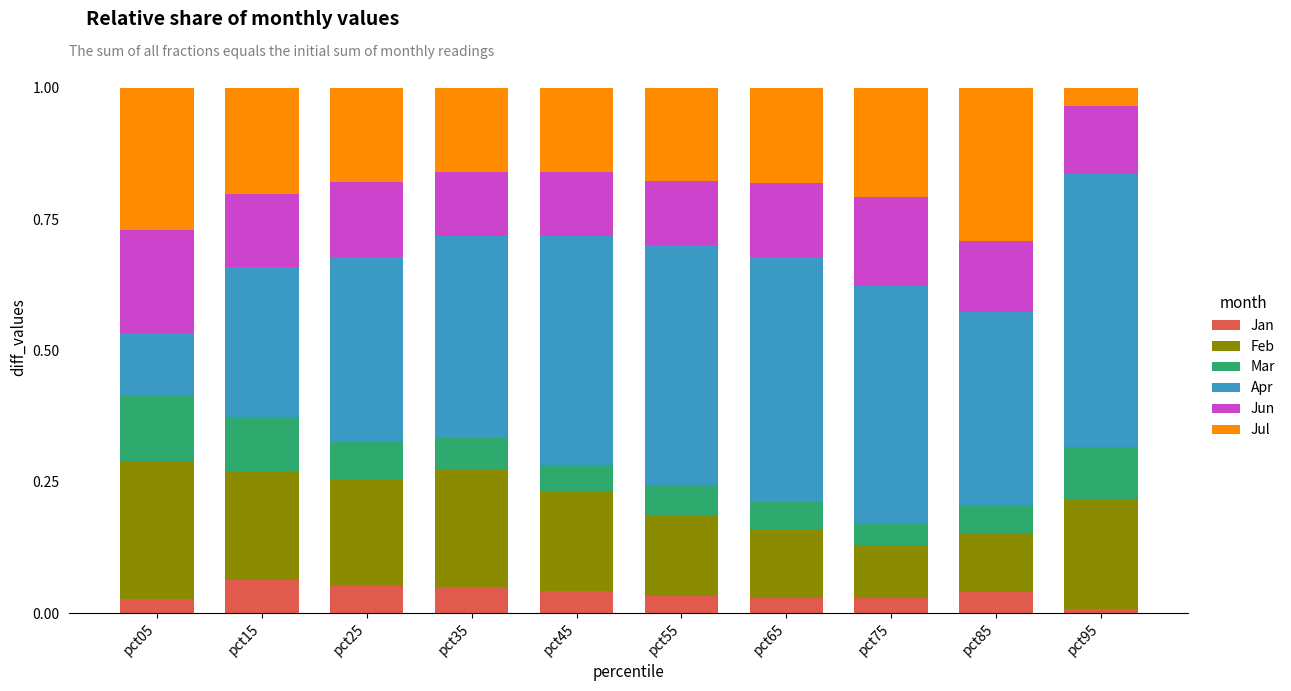

The Jan series shows 0.1 at pct25. True or false?

True